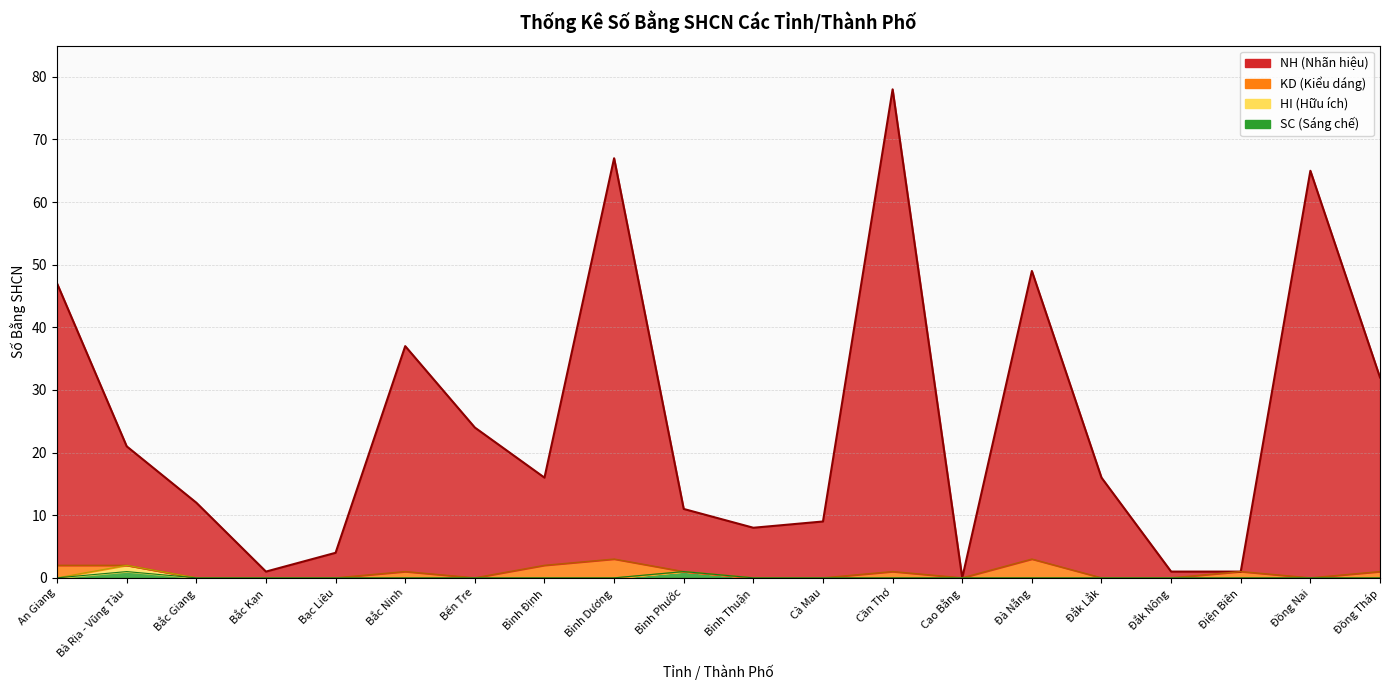

Does the chart display data point markers on the line(s)?

No